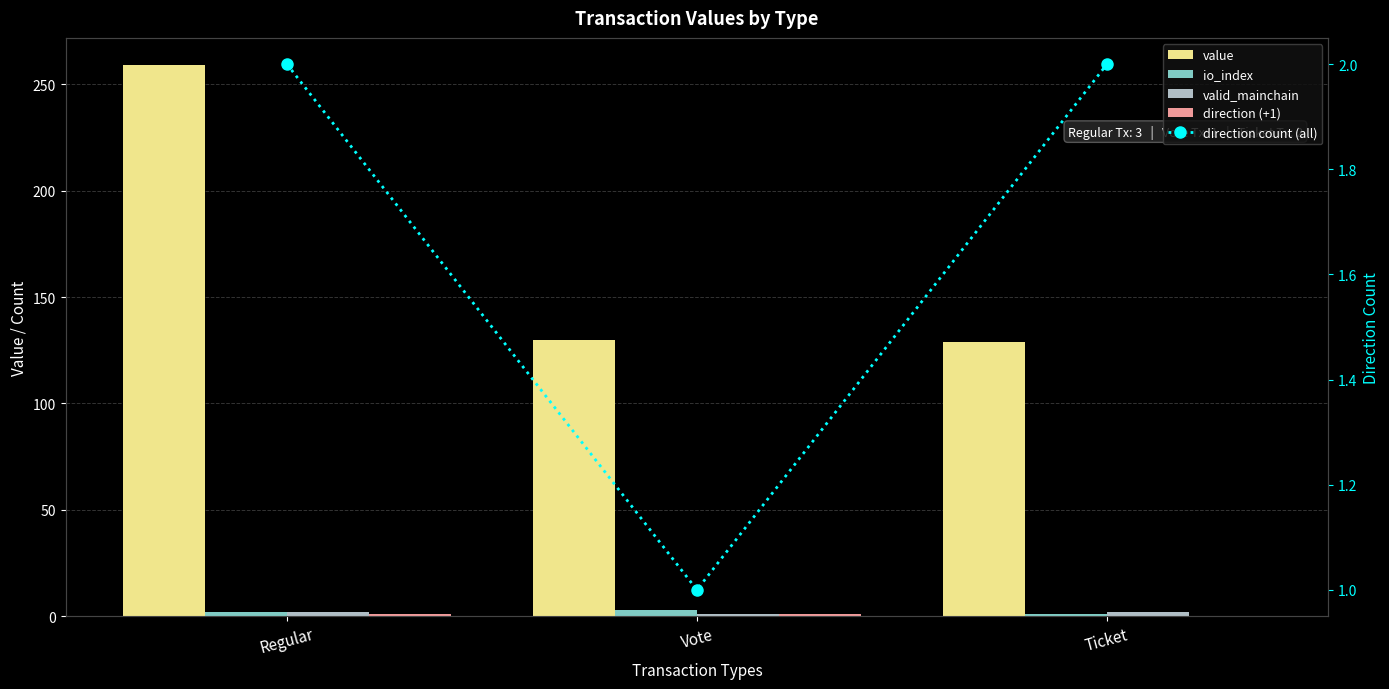

What are all the series names shown in the legend?

value, io_index, valid_mainchain, direction (+1), direction count (all)